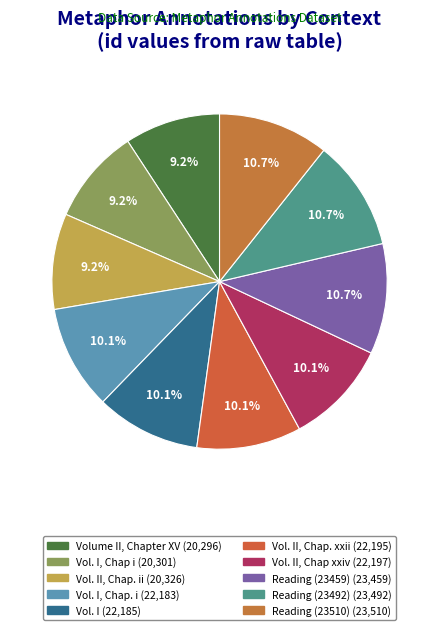

How many slices are in this pie chart?

10